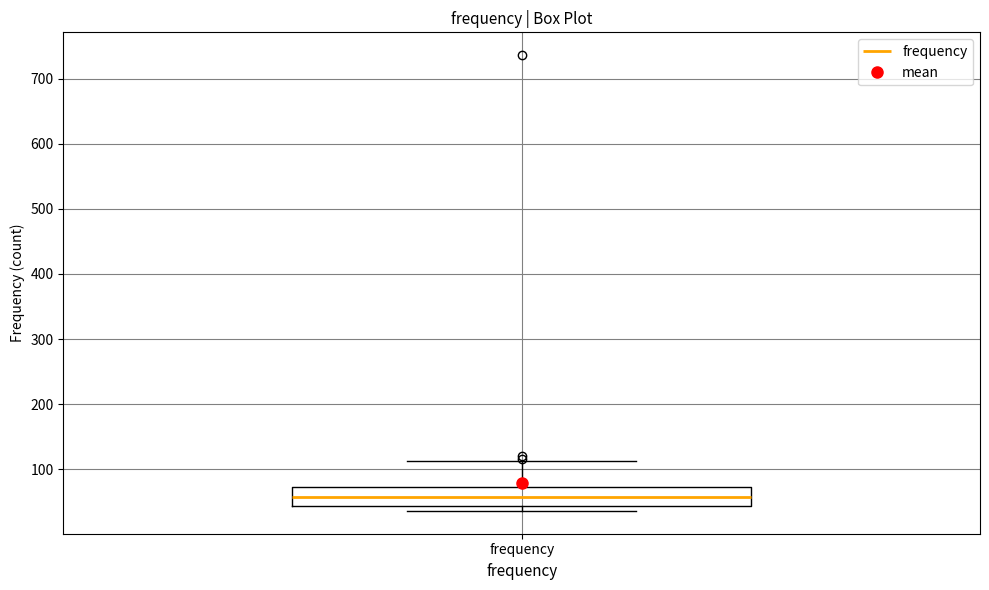

Transcribe this box plot: give where the median line is, the range the box spans, and where the two whiskers end, as read against the y-axis. The values are not printed on the chart, so give them approximately, as read against the axis.

median 60, box 40 to 70, whiskers 40 (just below the box's lower edge) to 110